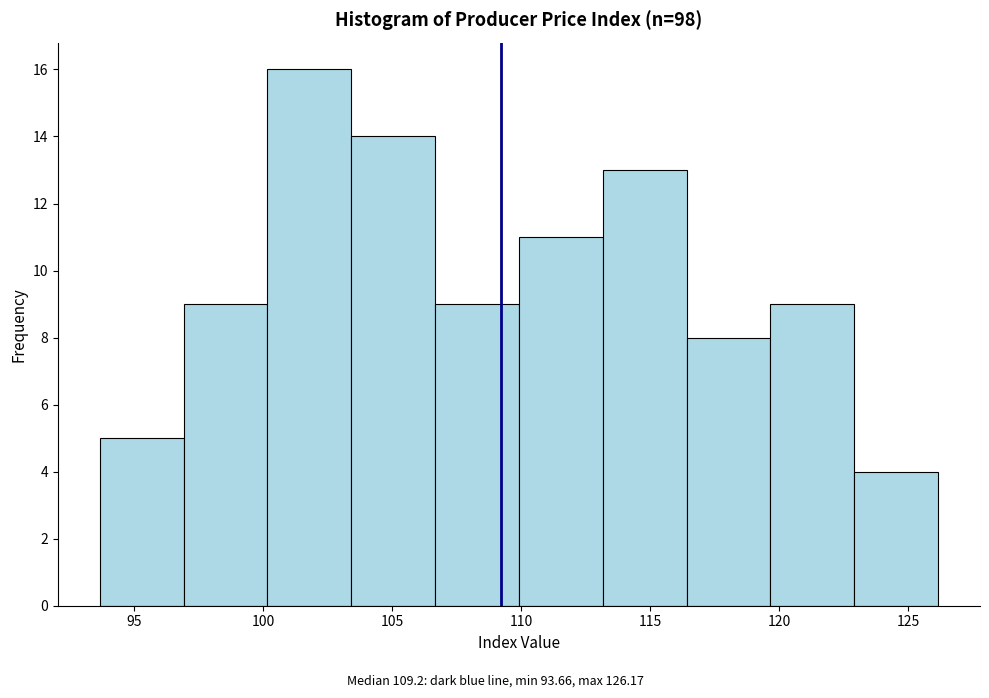

Over which range of the x-axis is the bar tallest?

100.0 to 103.5